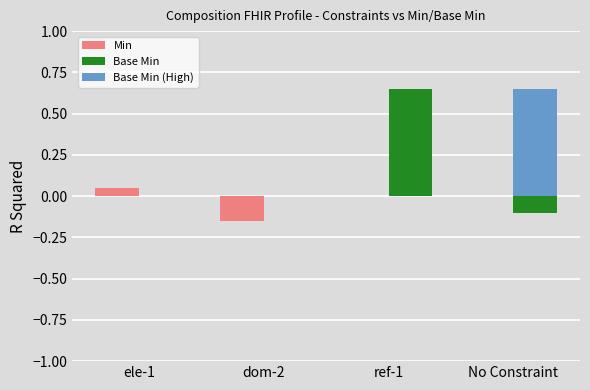

Which series has the largest range (max minus min)?

Base Min